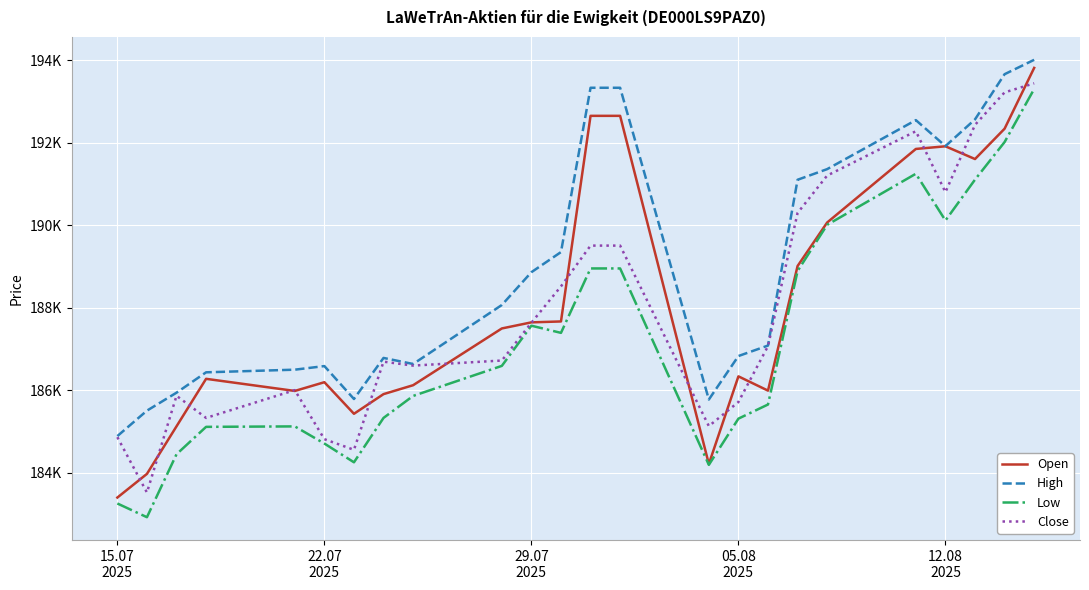

At how many categories does at least one series exceed 185361?

23